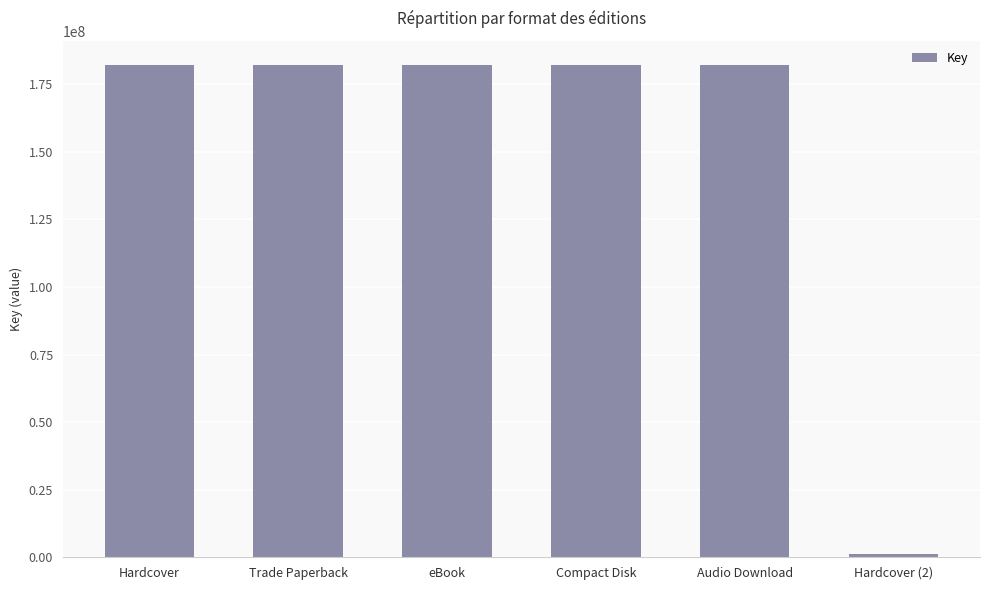

The value at eBook is 181952381. True or false?

True